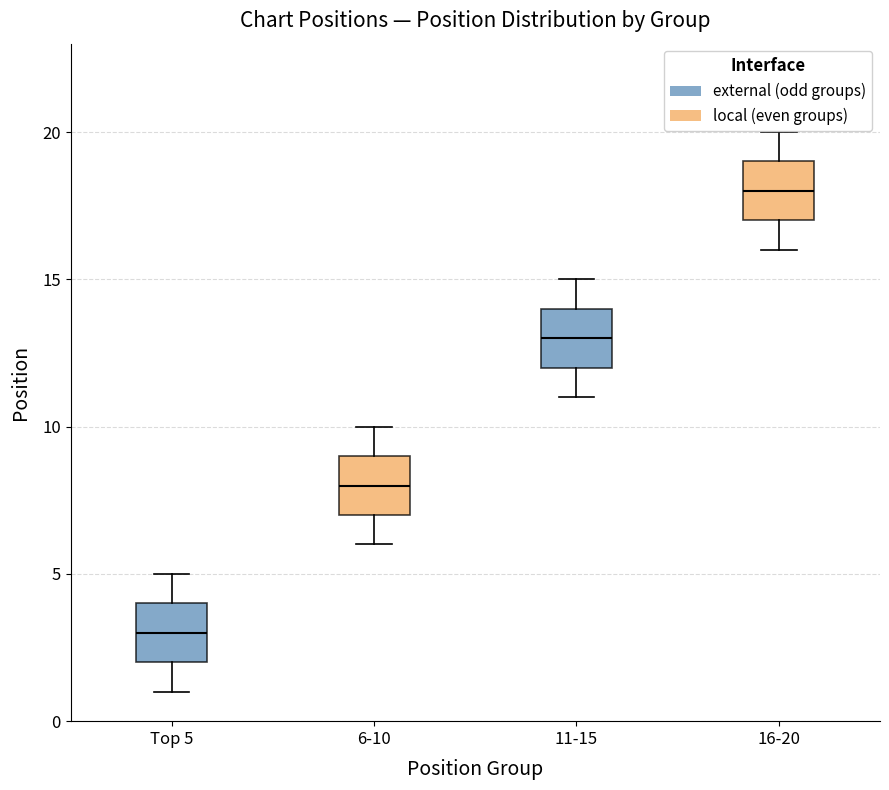

Reading left to right, transcribe this box plot: for each box, give where its median line is, the range the box spans, and where its two whiskers end, as read against the y-axis. The values are not printed on the chart, so give them approximately, as read against the axis.

Top 5: median 3, box 2 to 4, whiskers 1 to 5
6-10: median 8, box 7 to 9, whiskers 6 to 10
11-15: median 13, box 12 to 14, whiskers 11 to 15
16-20: median 18, box 17 to 19, whiskers 16 to 20